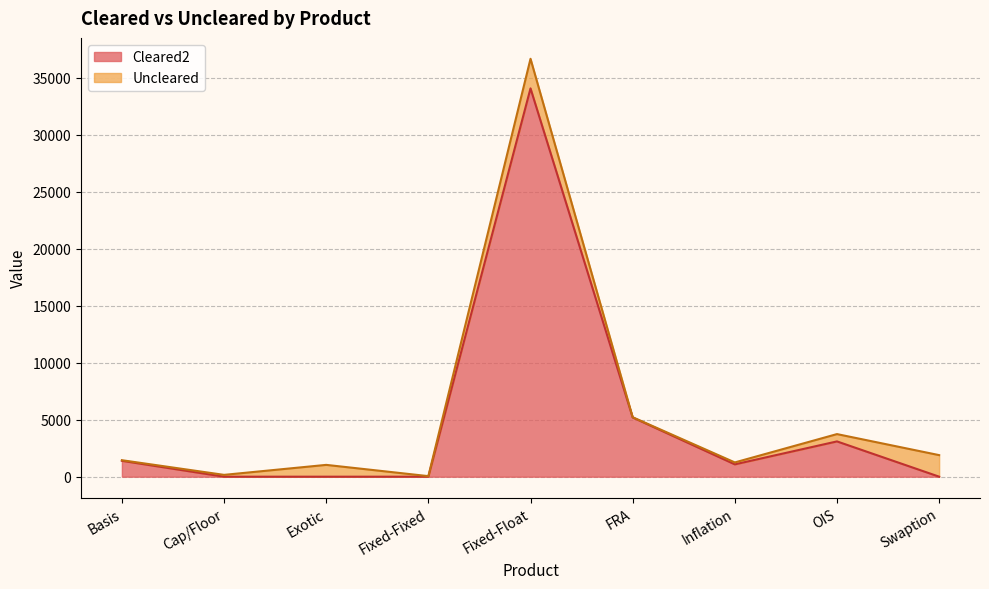

Is it true that the value at Inflation is 1082?

True